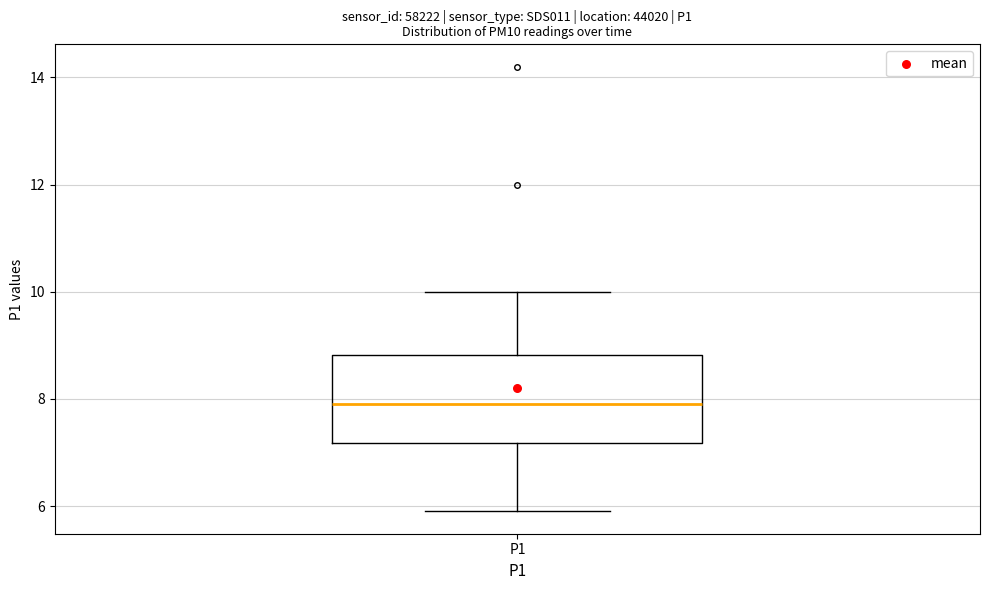

Transcribe this box plot: give where the median line is, the range the box spans, and where the two whiskers end, as read against the y-axis. The values are not printed on the chart, so give them approximately, as read against the axis.

median 8.0, box 7.2 to 8.8, whiskers 6.0 to 10.0